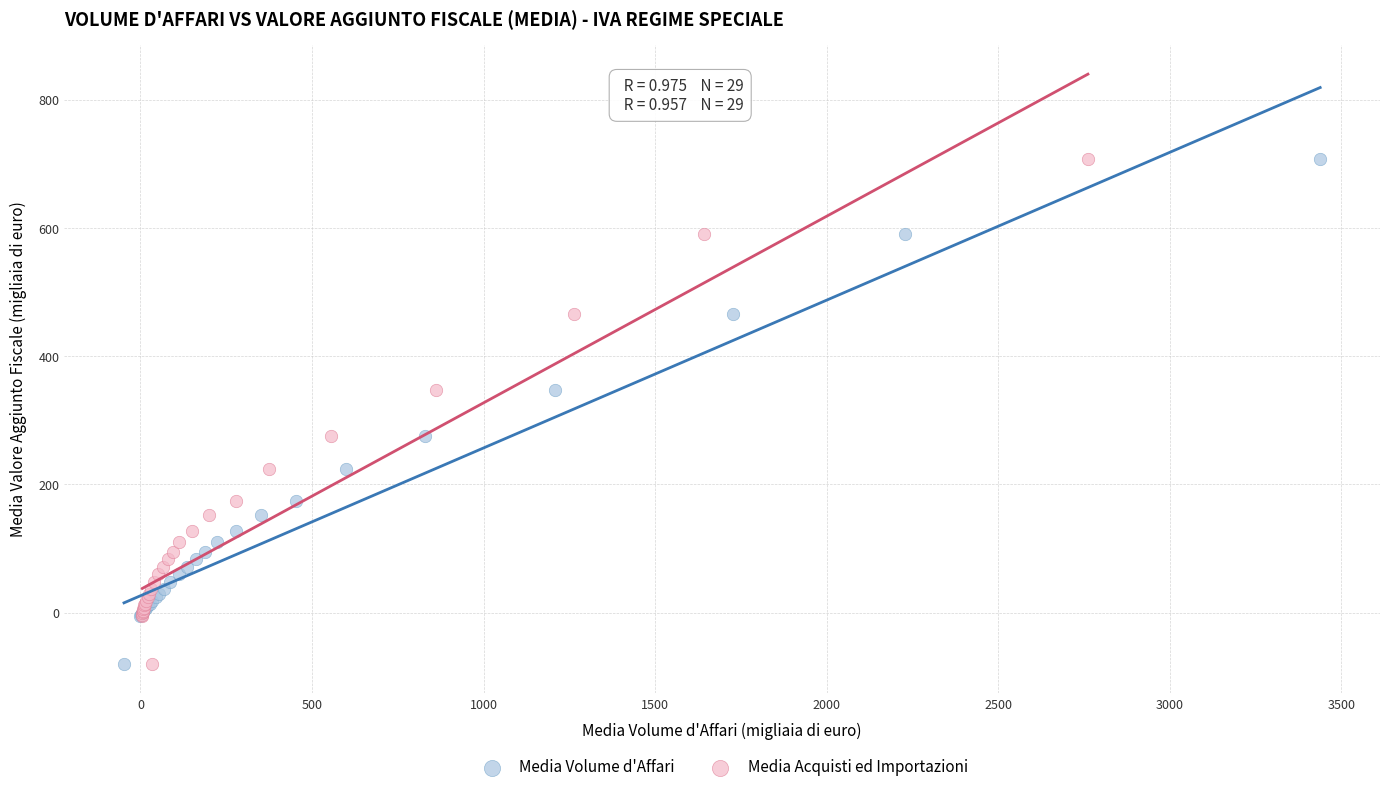

What are all the series names shown in the legend?

Media Volume d'Affari, Media Acquisti ed Importazioni